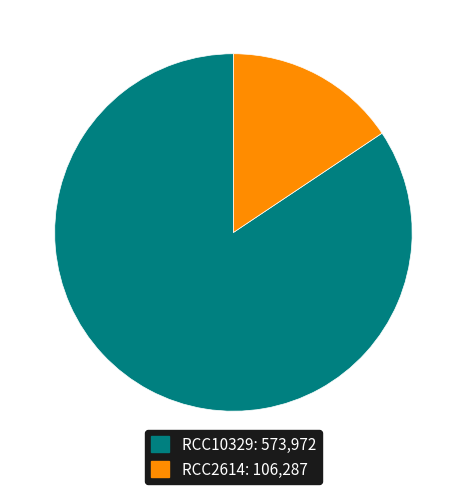

Do RCC10329 and RCC2614 together represent more than half of the pie?

Yes